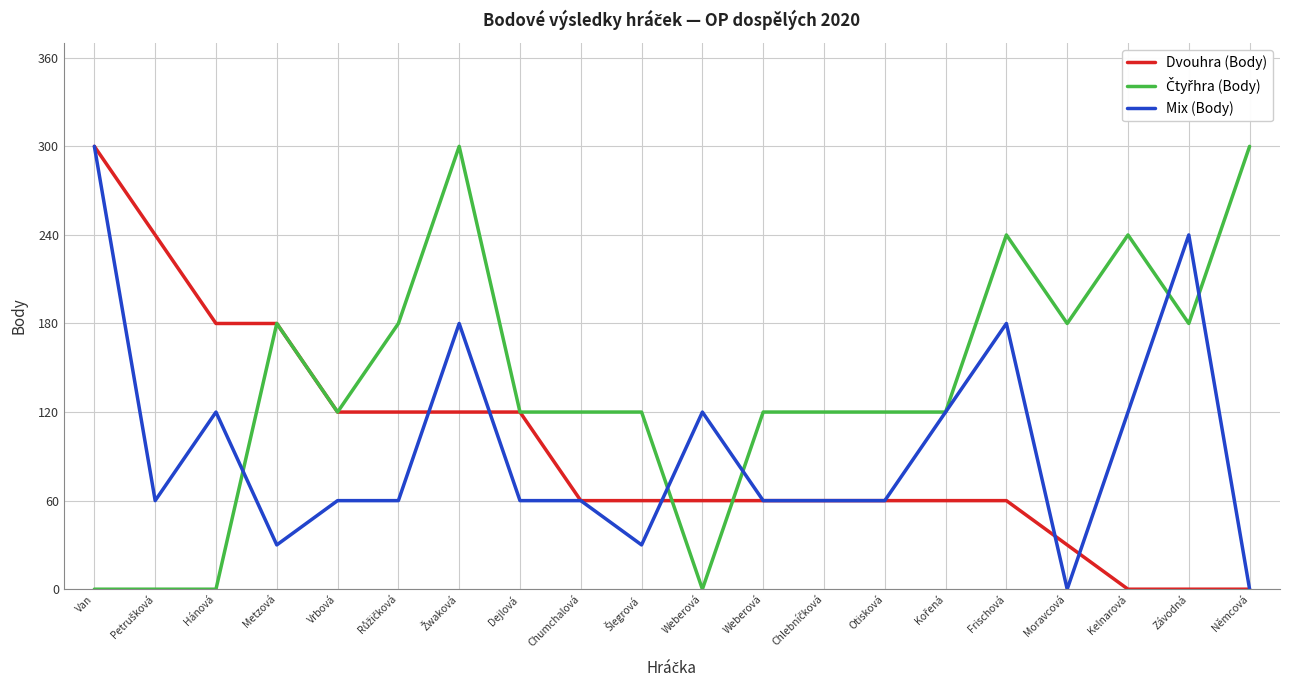

What is the label of the 5th point from the right?

Frischová